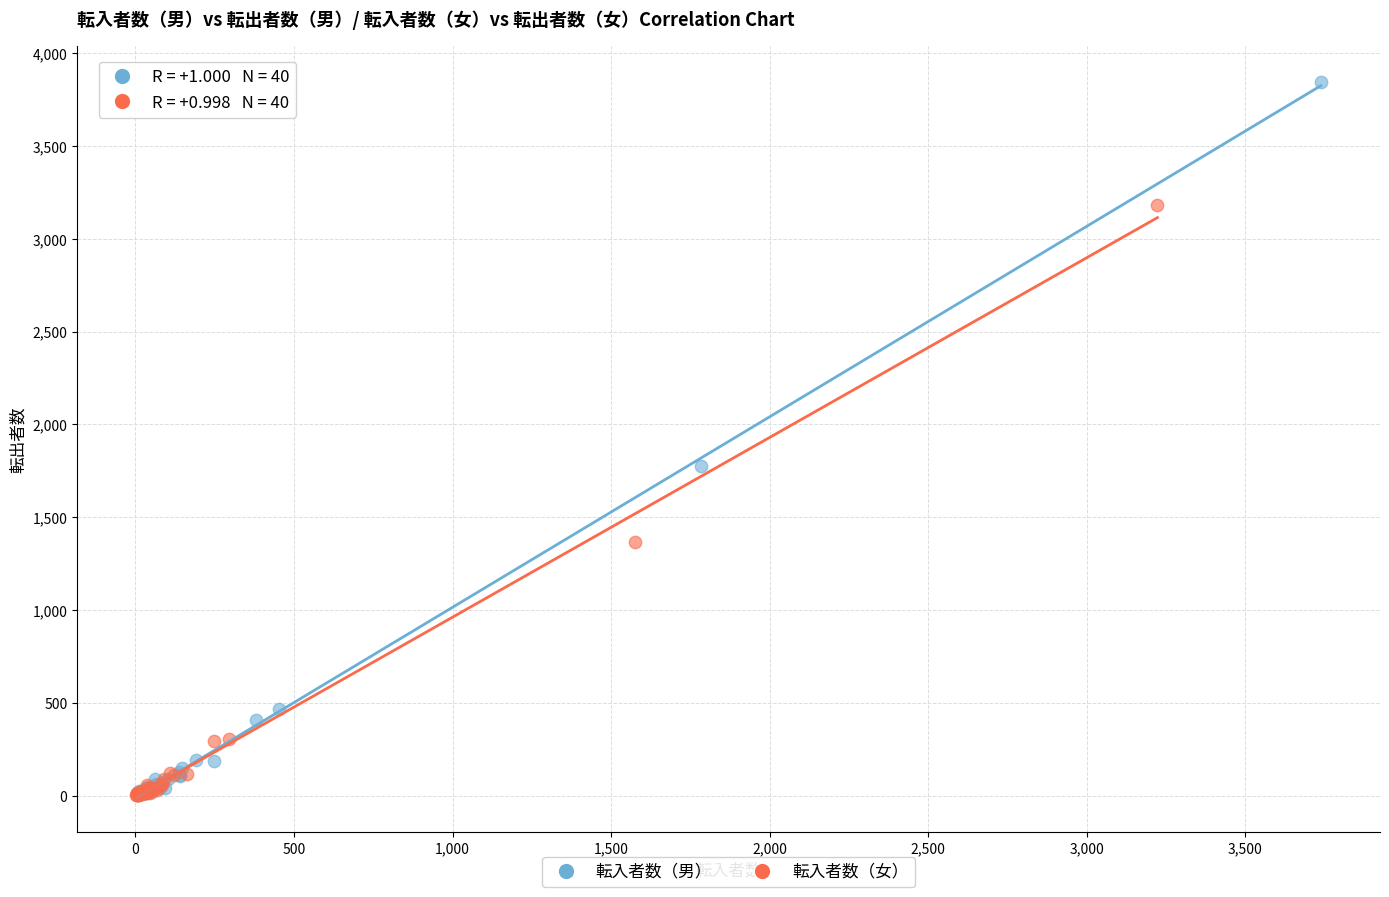

Which series contains the highest Y value?

転入者数（男）